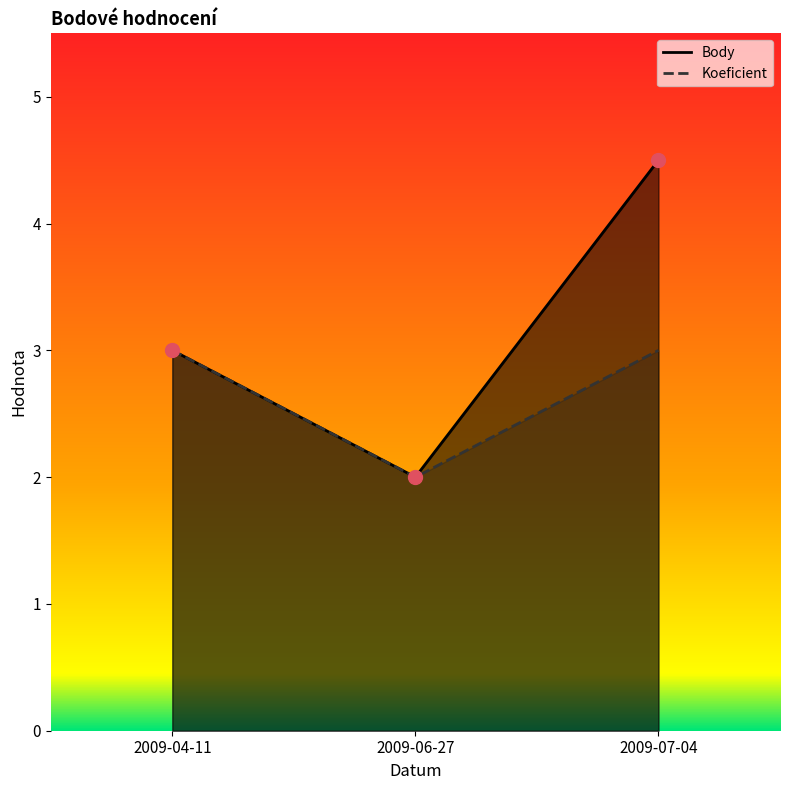

Which series has the widest spread of values?

Body